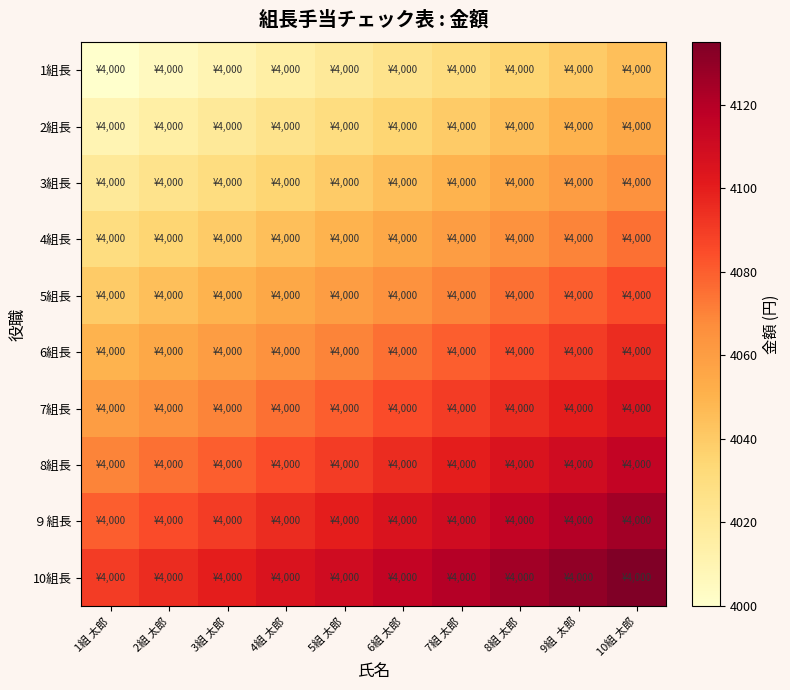

Reading left to right, extract all data points from this chart.

1組長: 1組 太郎=4000	2組 太郎=4005	3組 太郎=4010	4組 太郎=4015	5組 太郎=4020	6組 太郎=4025	7組 太郎=4030	8組 太郎=4035	9組  太郎=4040	10組 太郎=4045
2組長: 1組 太郎=4010	2組 太郎=4015	3組 太郎=4020	4組 太郎=4025	5組 太郎=4030	6組 太郎=4035	7組 太郎=4040	8組 太郎=4045	9組  太郎=4050	10組 太郎=4055
3組長: 1組 太郎=4020	2組 太郎=4025	3組 太郎=4030	4組 太郎=4035	5組 太郎=4040	6組 太郎=4045	7組 太郎=4050	8組 太郎=4055	9組  太郎=4060	10組 太郎=4065
4組長: 1組 太郎=4030	2組 太郎=4035	3組 太郎=4040	4組 太郎=4045	5組 太郎=4050	6組 太郎=4055	7組 太郎=4060	8組 太郎=4065	9組  太郎=4070	10組 太郎=4075
5組長: 1組 太郎=4040	2組 太郎=4045	3組 太郎=4050	4組 太郎=4055	5組 太郎=4060	6組 太郎=4065	7組 太郎=4070	8組 太郎=4075	9組  太郎=4080	10組 太郎=4085
6組長: 1組 太郎=4050	2組 太郎=4055	3組 太郎=4060	4組 太郎=4065	5組 太郎=4070	6組 太郎=4075	7組 太郎=4080	8組 太郎=4085	9組  太郎=4090	10組 太郎=4095
7組長: 1組 太郎=4060	2組 太郎=4065	3組 太郎=4070	4組 太郎=4075	5組 太郎=4080	6組 太郎=4085	7組 太郎=4090	8組 太郎=4095	9組  太郎=4100	10組 太郎=4105
8組長: 1組 太郎=4070	2組 太郎=4075	3組 太郎=4080	4組 太郎=4085	5組 太郎=4090	6組 太郎=4095	7組 太郎=4100	8組 太郎=4105	9組  太郎=4110	10組 太郎=4115
９組長: 1組 太郎=4080	2組 太郎=4085	3組 太郎=4090	4組 太郎=4095	5組 太郎=4100	6組 太郎=4105	7組 太郎=4110	8組 太郎=4115	9組  太郎=4120	10組 太郎=4125
10組長: 1組 太郎=4090	2組 太郎=4095	3組 太郎=4100	4組 太郎=4105	5組 太郎=4110	6組 太郎=4115	7組 太郎=4120	8組 太郎=4125	9組  太郎=4130	10組 太郎=4135